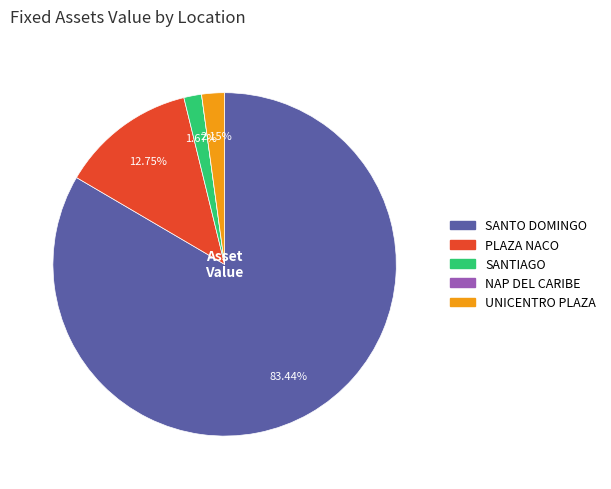

Which category has the biggest portion of the pie?

SANTO DOMINGO